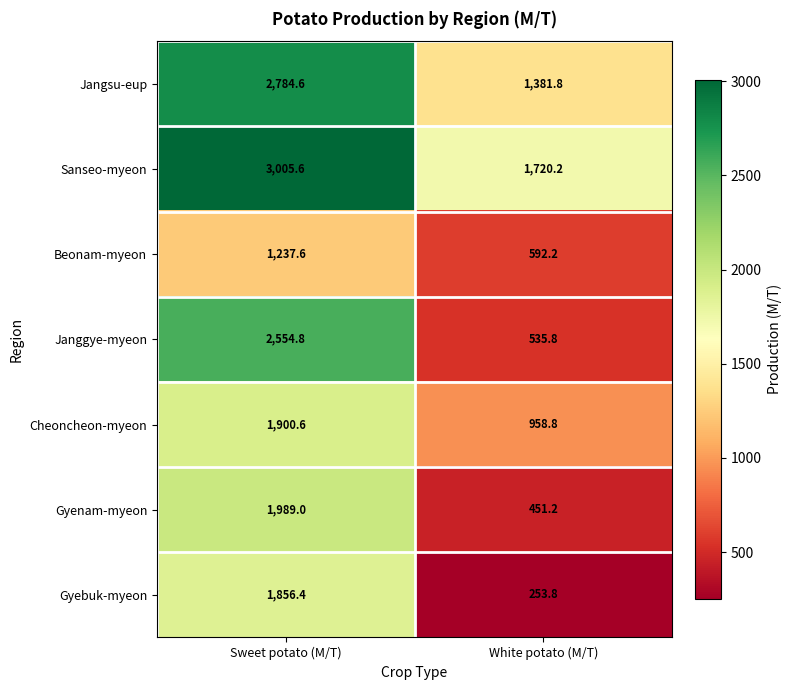

Is it true that Beonam-myeon equals 1237.6 at Sweet potato (M/T)?

True